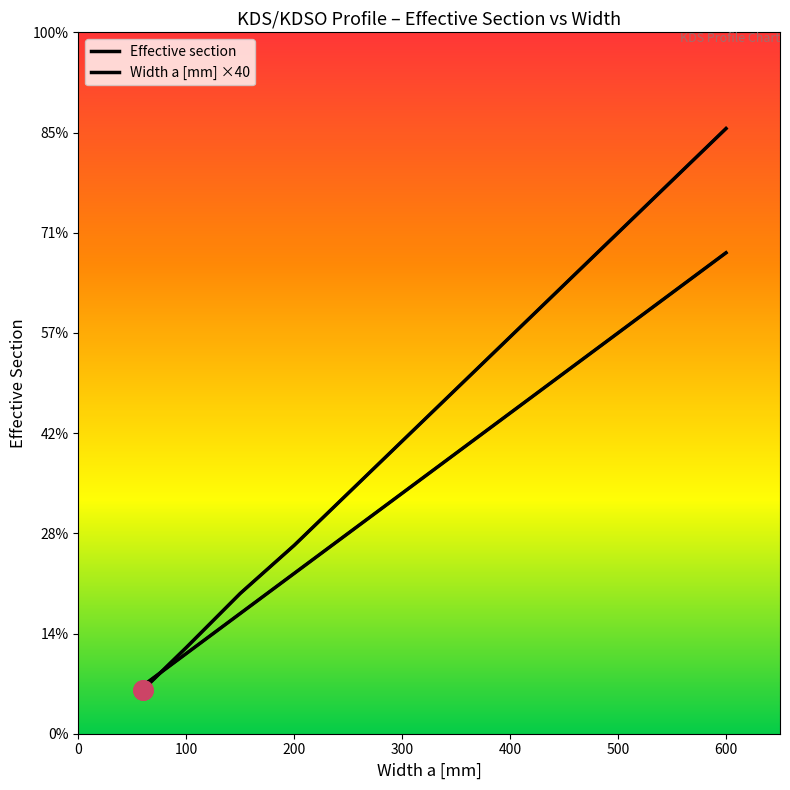

Does the chart display data point markers on the line(s)?

No